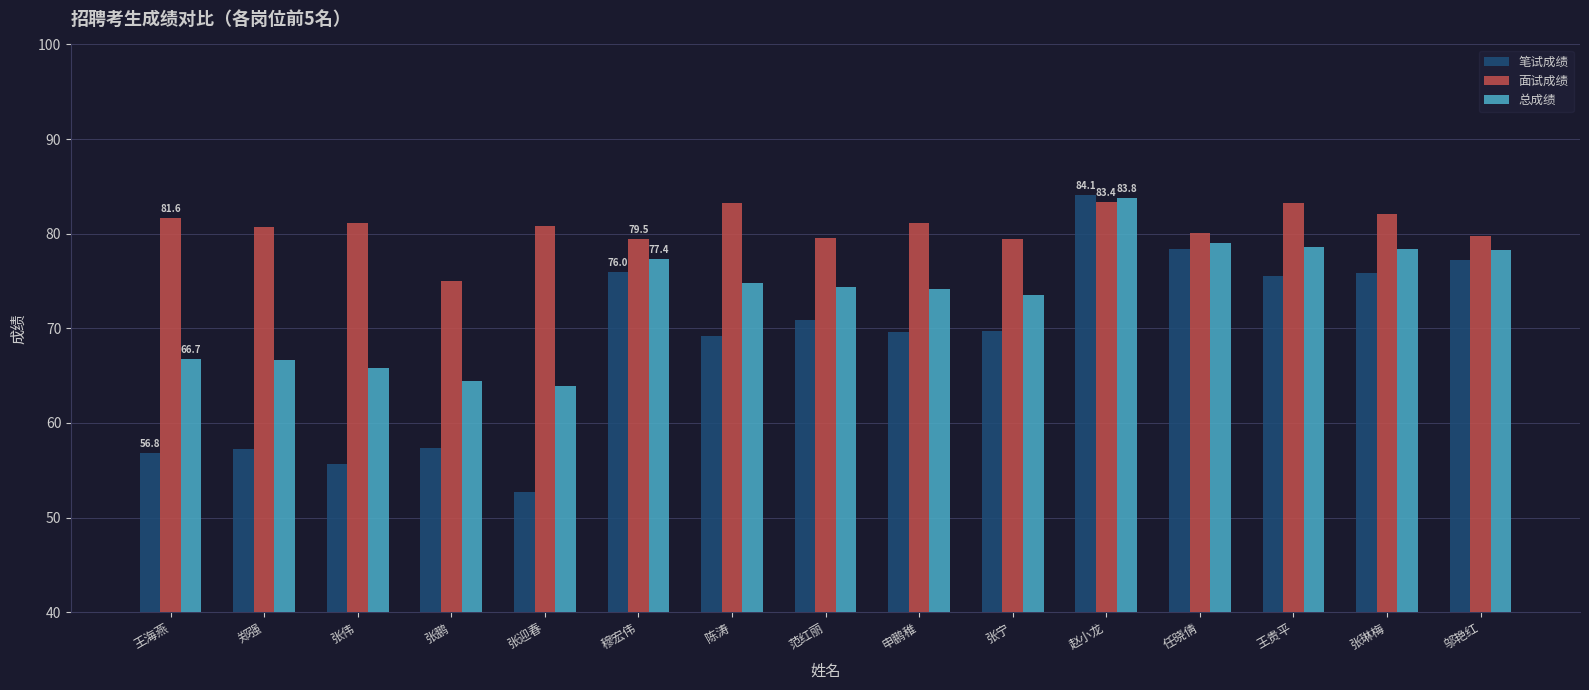

At how many categories does at least one series exceed 57?

15